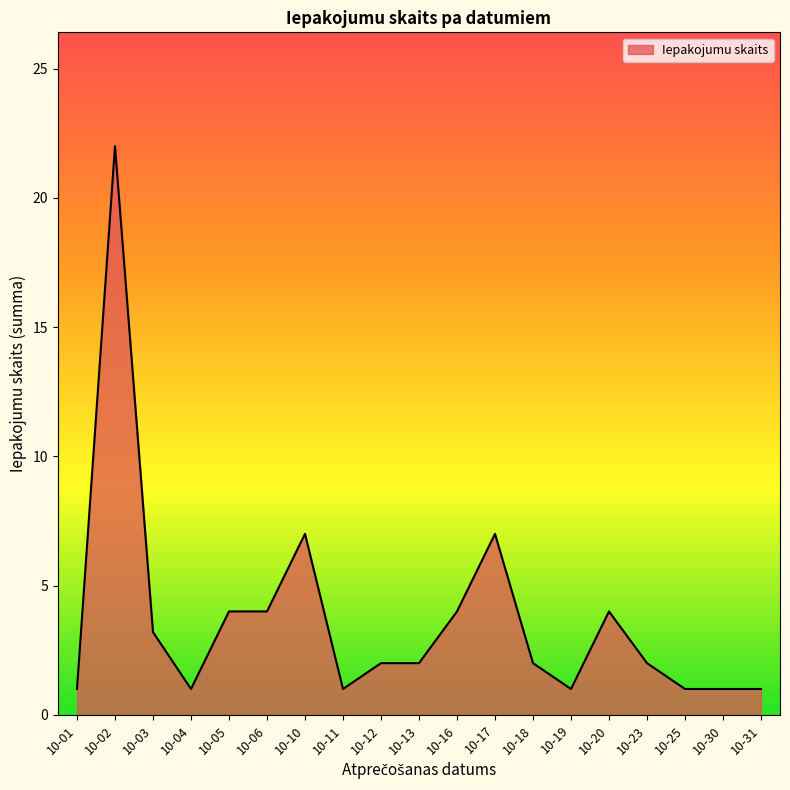

True or false: the data shows 4.4 at 10-03.

False